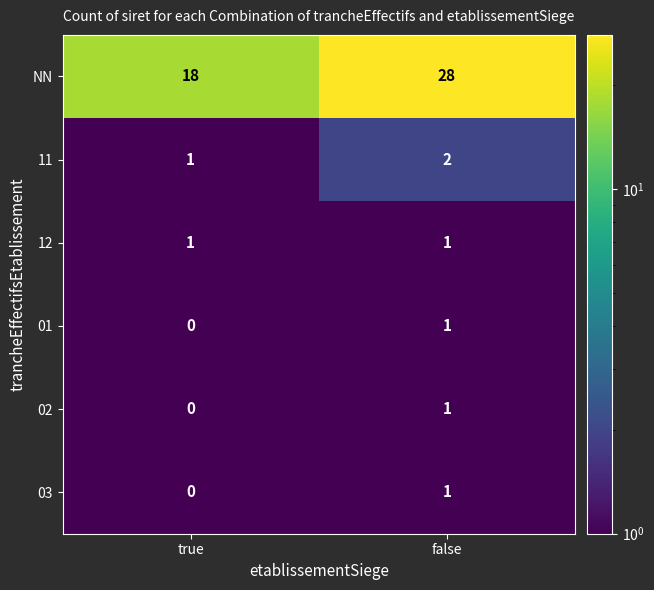

Reading right to left, what are all the values shown in this chart?

NN: false=28	true=18
11: false=2	true=1
12: false=1	true=1
01: false=1	true=0
02: false=1	true=0
03: false=1	true=0